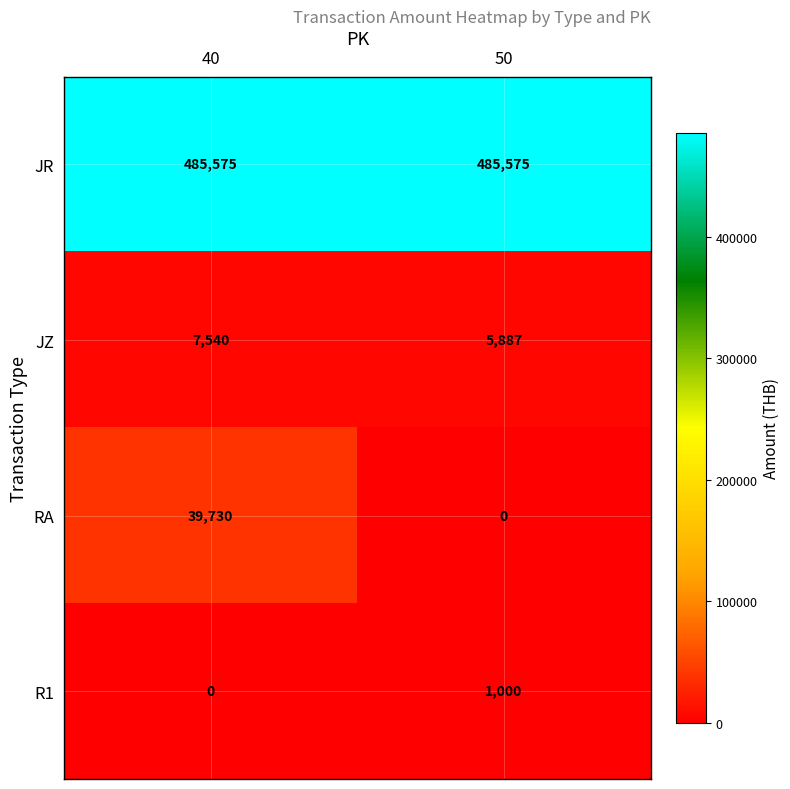

What is the average value of the JR series?

485575